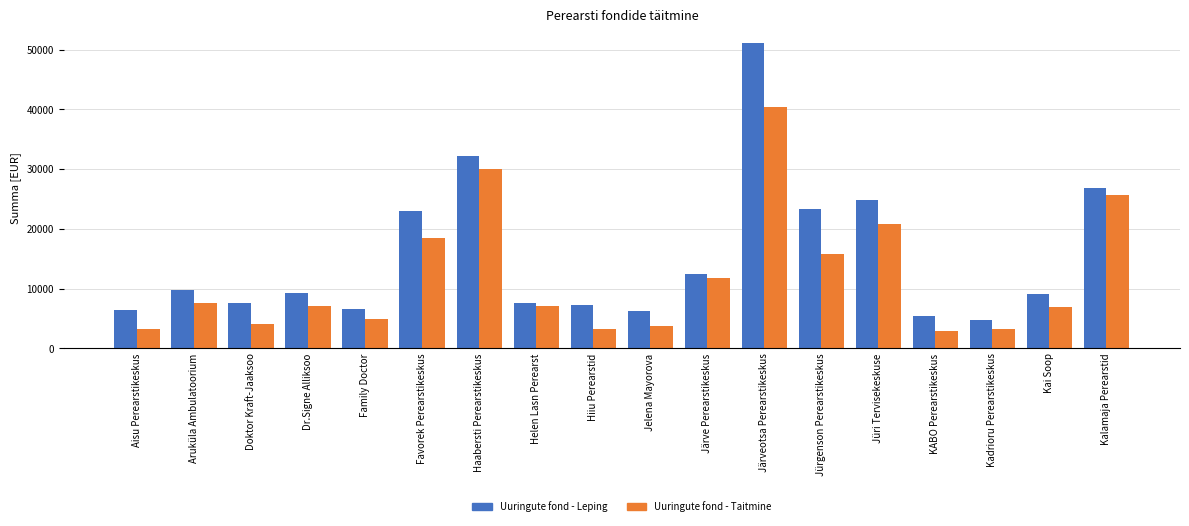

The value of Uuringute fond - Taitmine at Kai Soop is 6855.9. True or false?

True